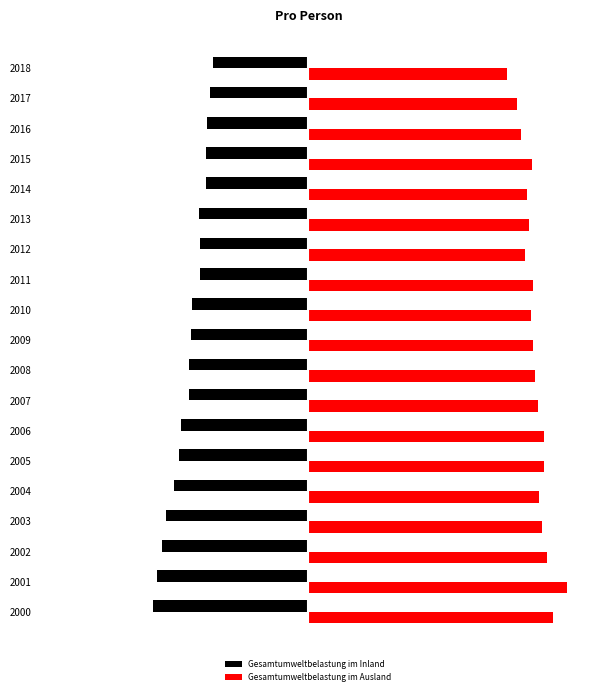

What are all the series names shown in the legend?

Gesamtumweltbelastung im Inland, Gesamtumweltbelastung im Ausland